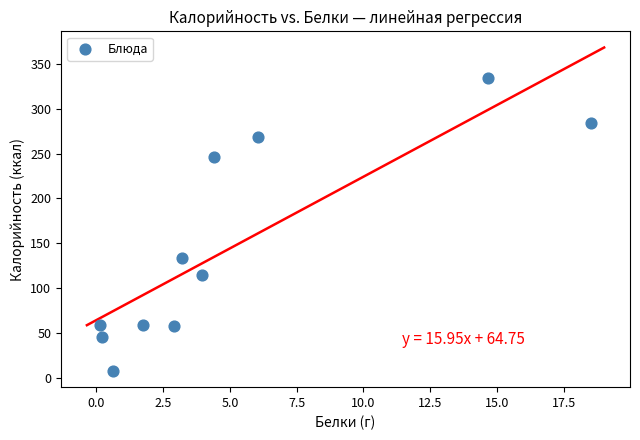

What is the average Y value?

146.5